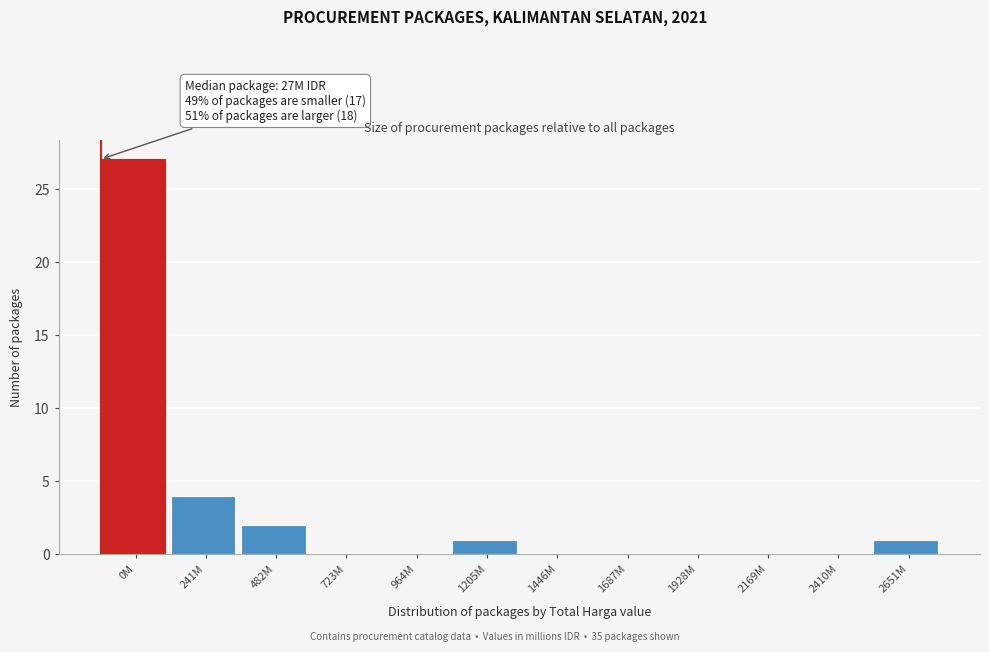

Reading right to left, extract all data points from this chart.

2651M=1	2410M=0	2169M=0	1928M=0	1687M=0	1446M=0	1205M=1	964M=0	723M=0	482M=2	241M=4	0M=27